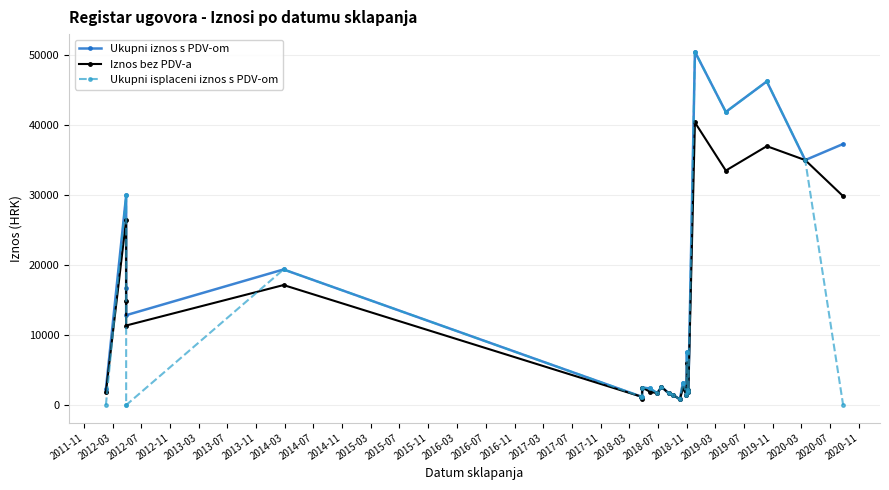

What is the greatest value displayed?

50475.0